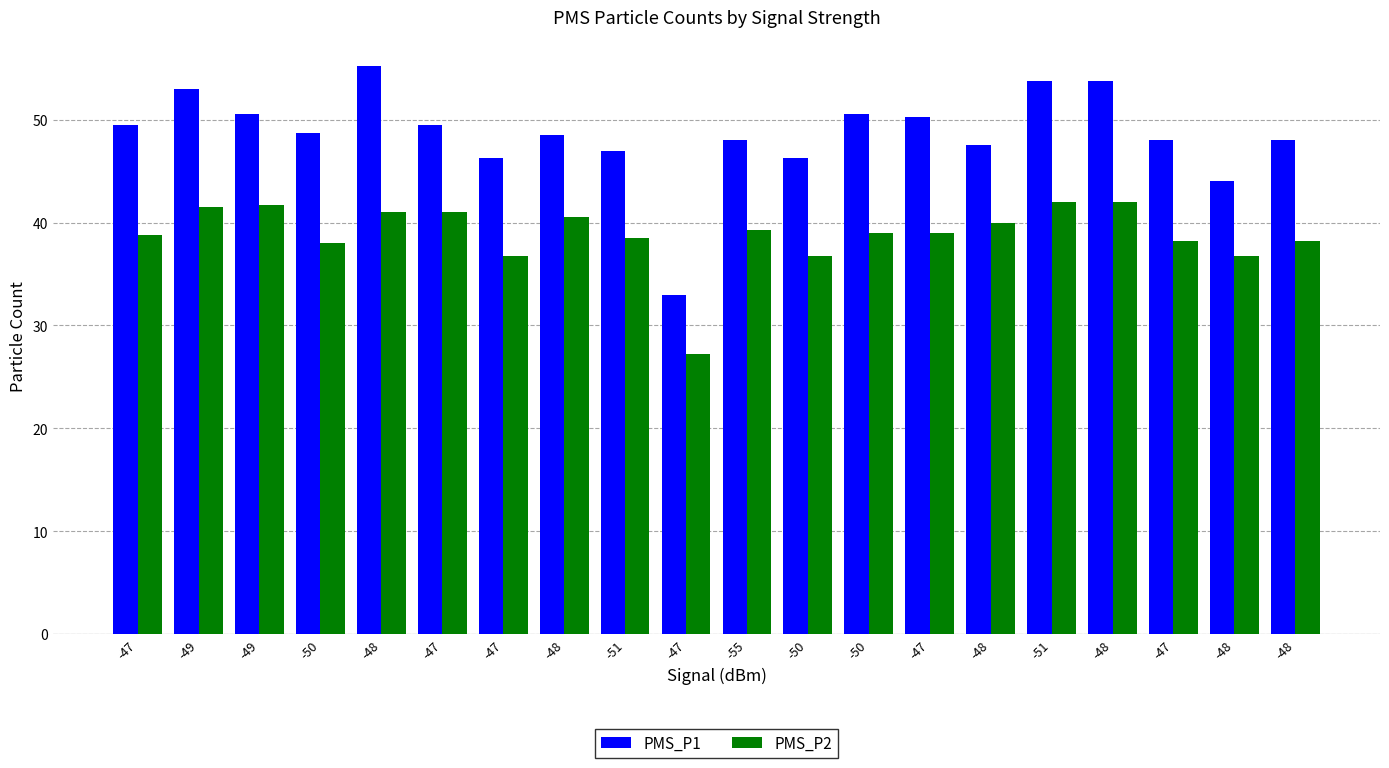

Between -49 and -47, which series saw the biggest shift?

PMS_P1